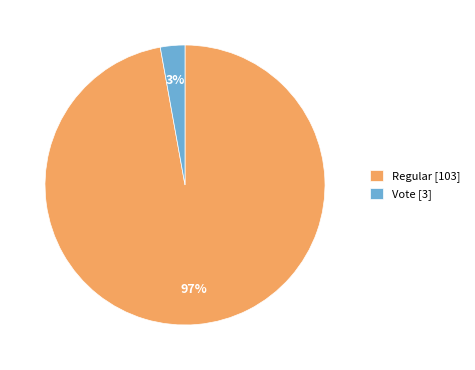

How many segments does this pie chart have?

2